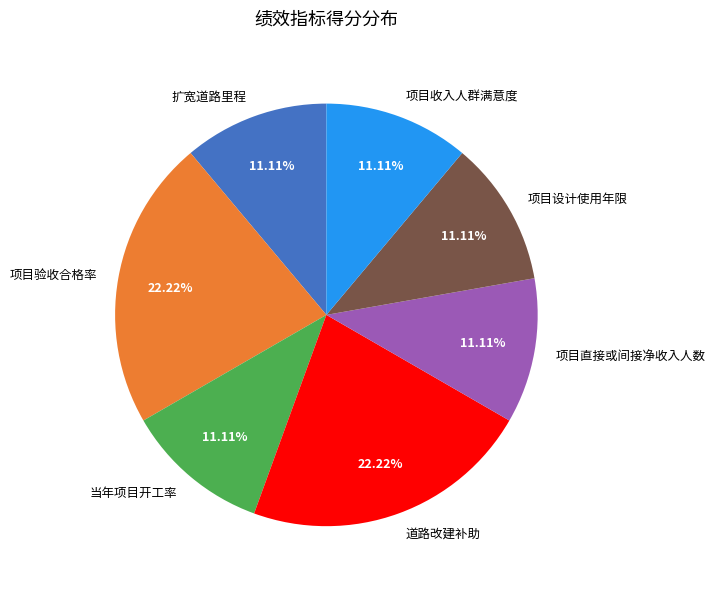

To the nearest percent, what portion does 道路改建补助 represent?

22%